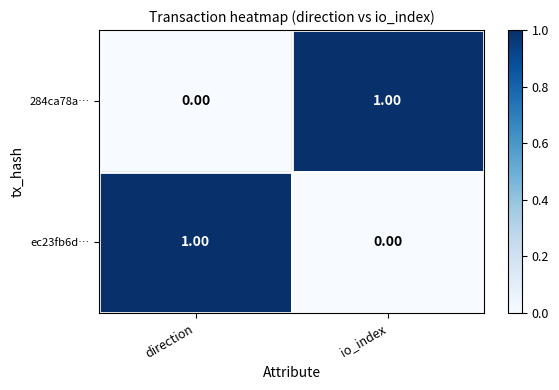

Which category has the highest value in the 284ca78a… series?

io_index